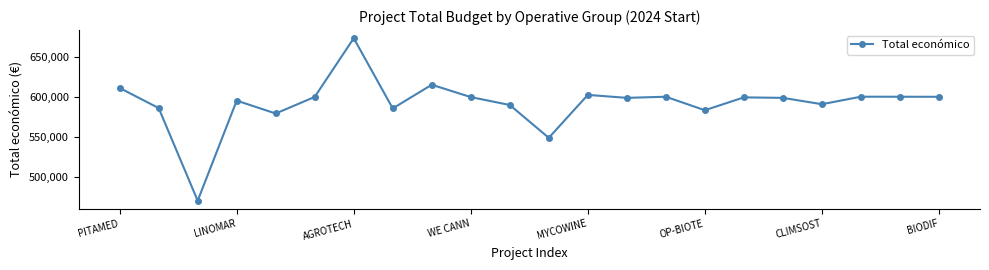

What is the minimum value shown in the chart?

470675